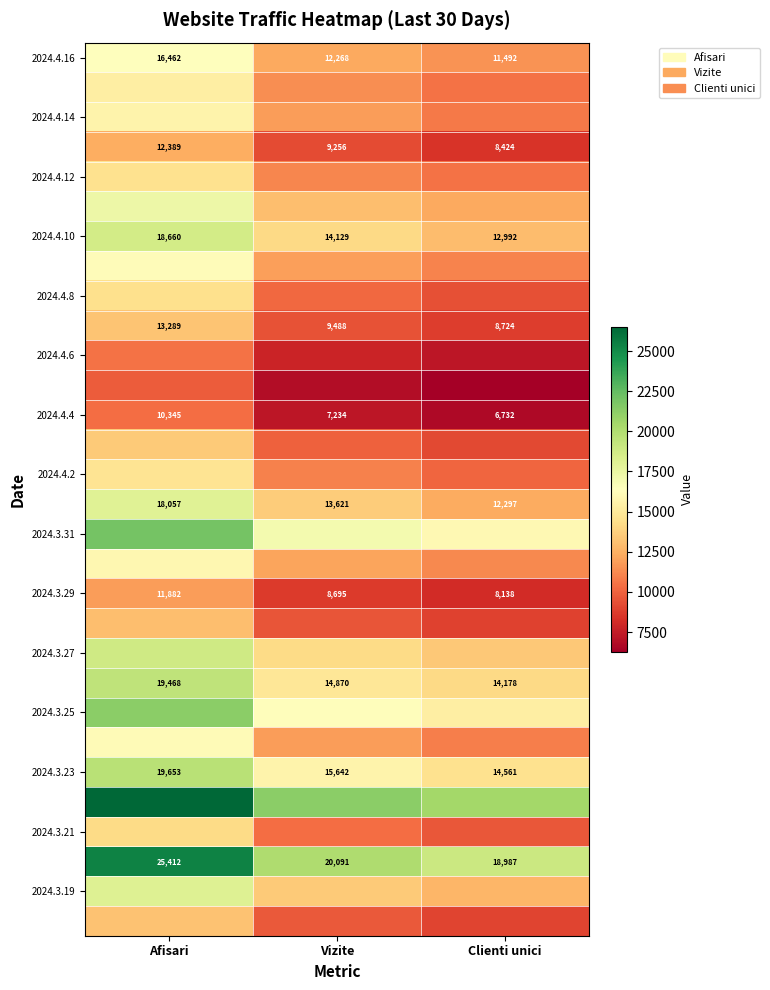

What is the minimum value shown in the chart?

6269